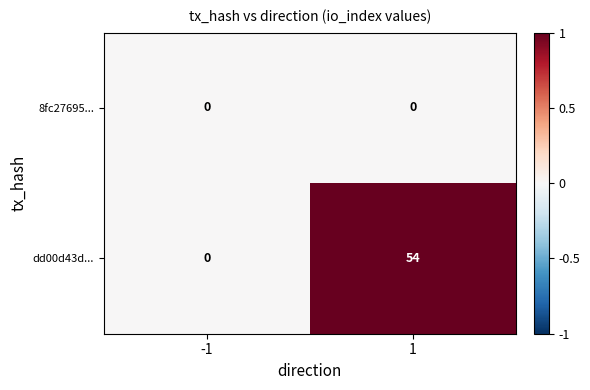

What is the difference between the dd00d43d... values at -1 and 1?

54